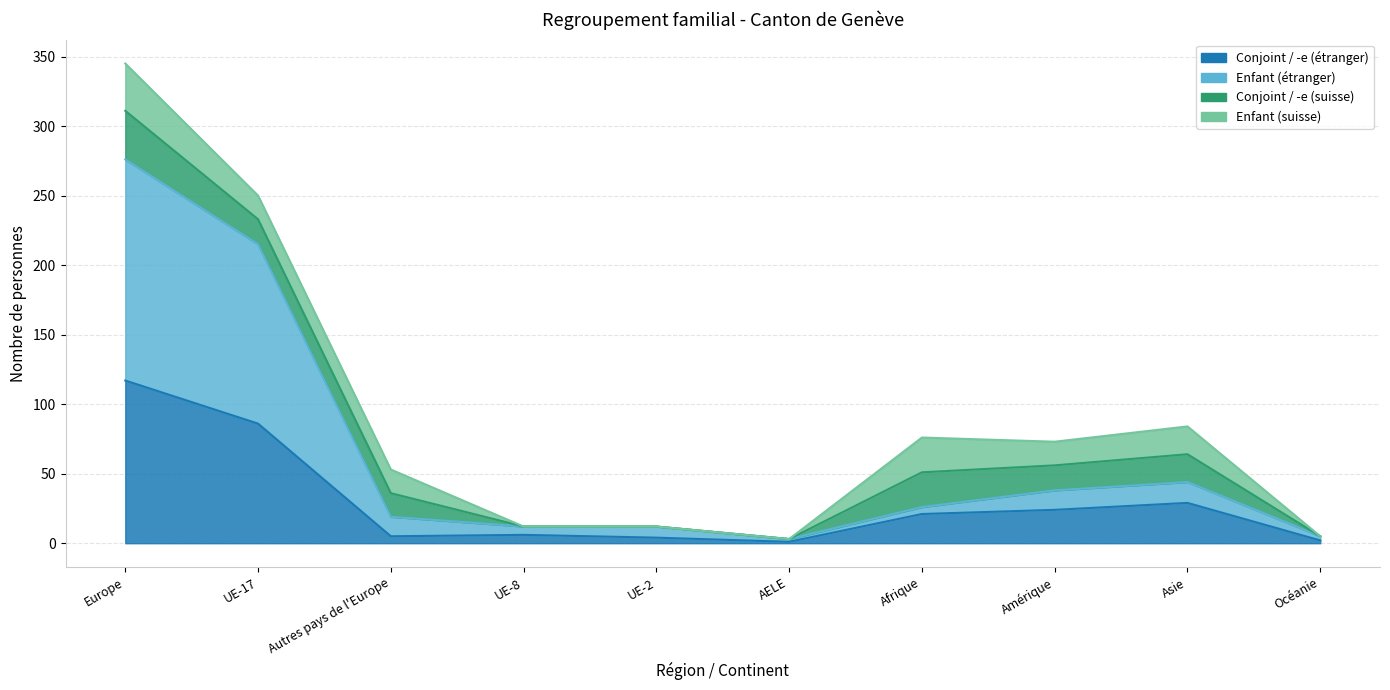

True or false: Conjoint / -e (étranger) and Enfant (étranger) intersect in this chart.

False